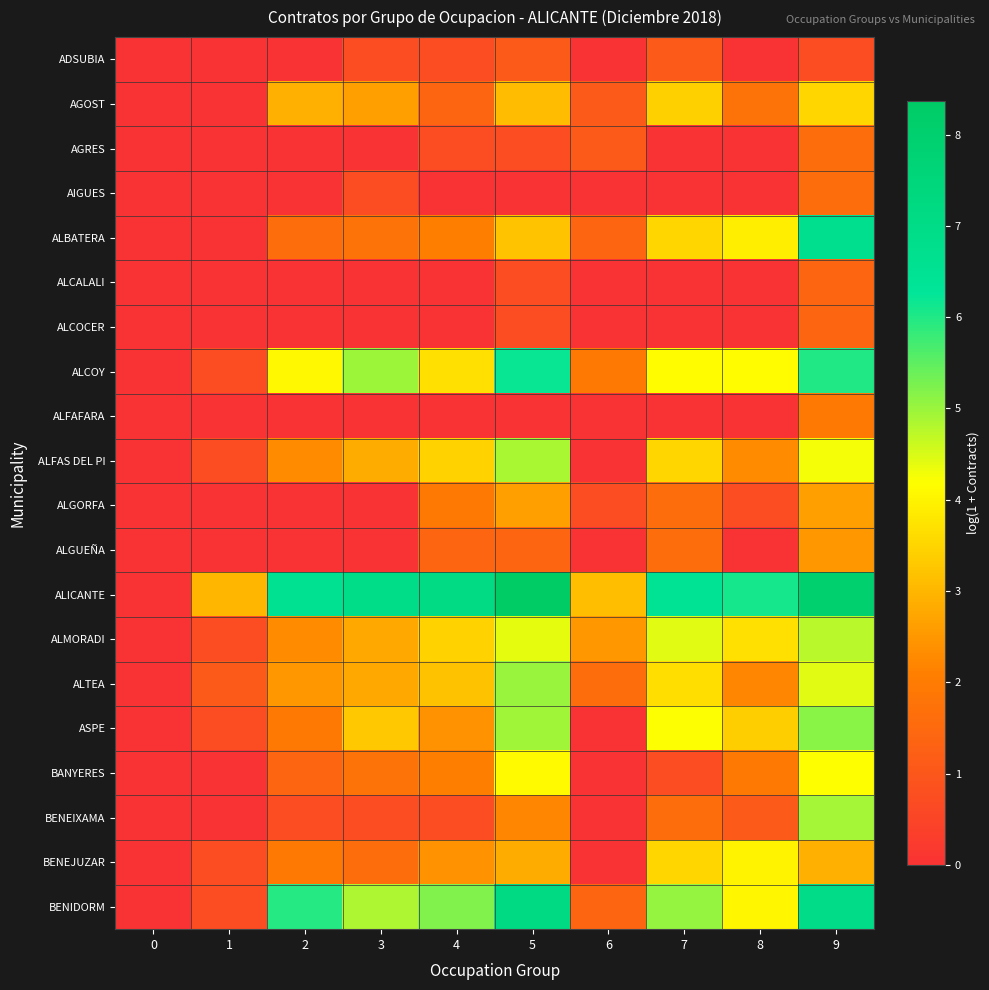

What is the spread (max minus min) of values at 6?

3.1